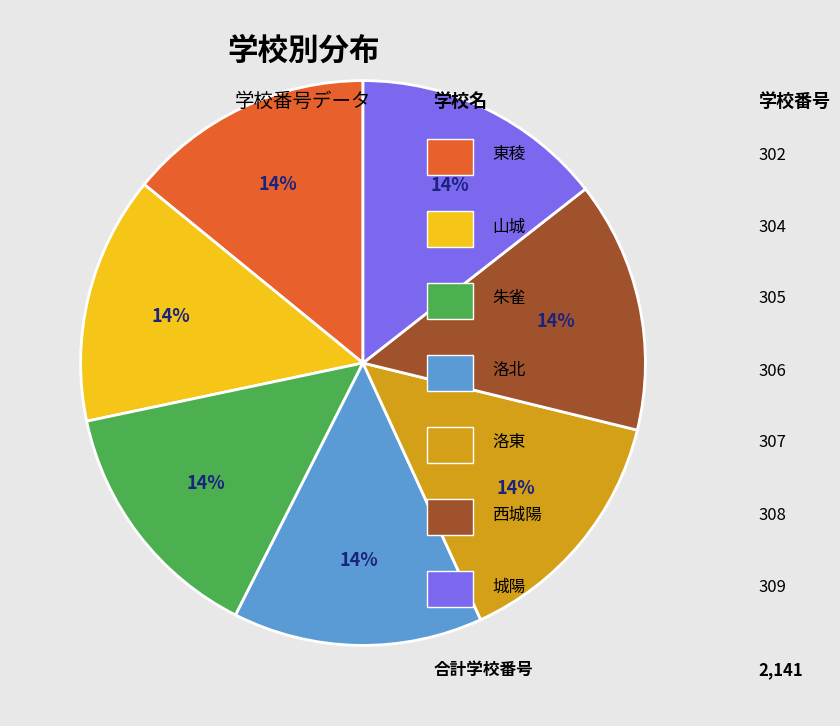

Is there a majority slice in this chart?

No